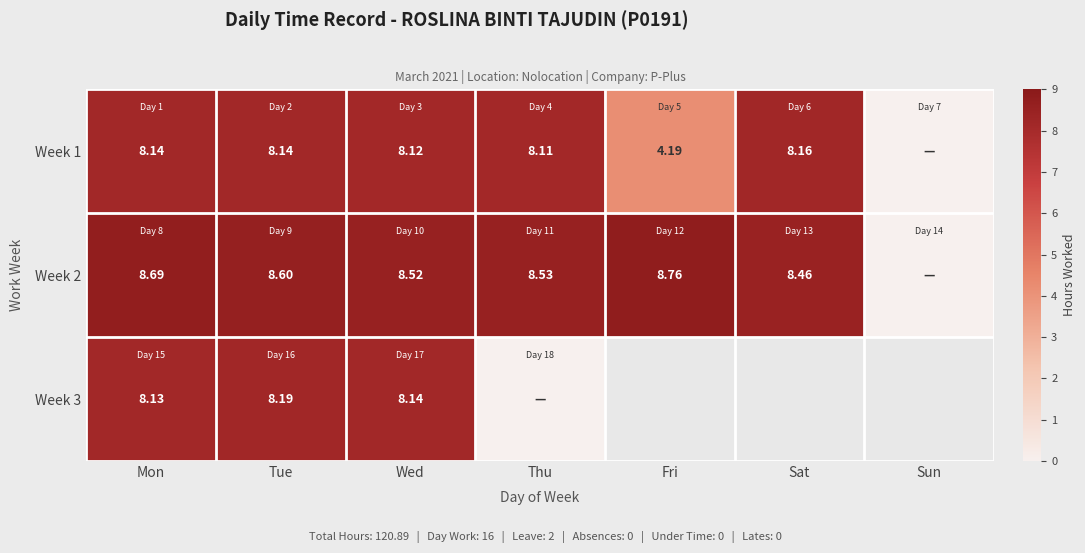

True or false: Week 3 has a value of 3.1 at Tue.

False